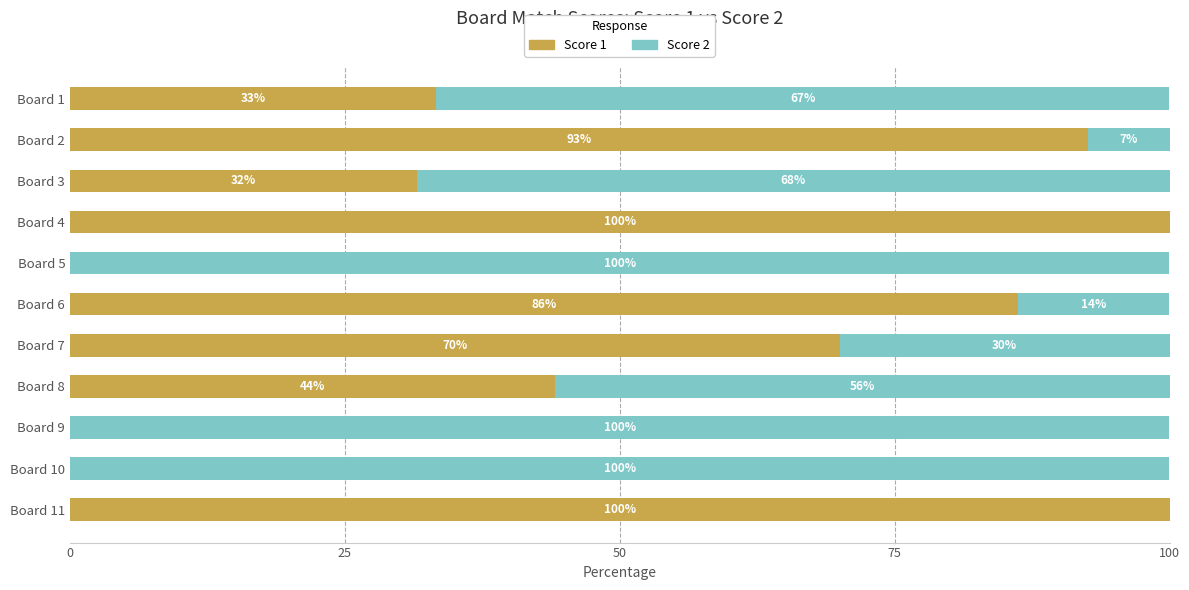

What is the total value across all series at Board 7?

100.0